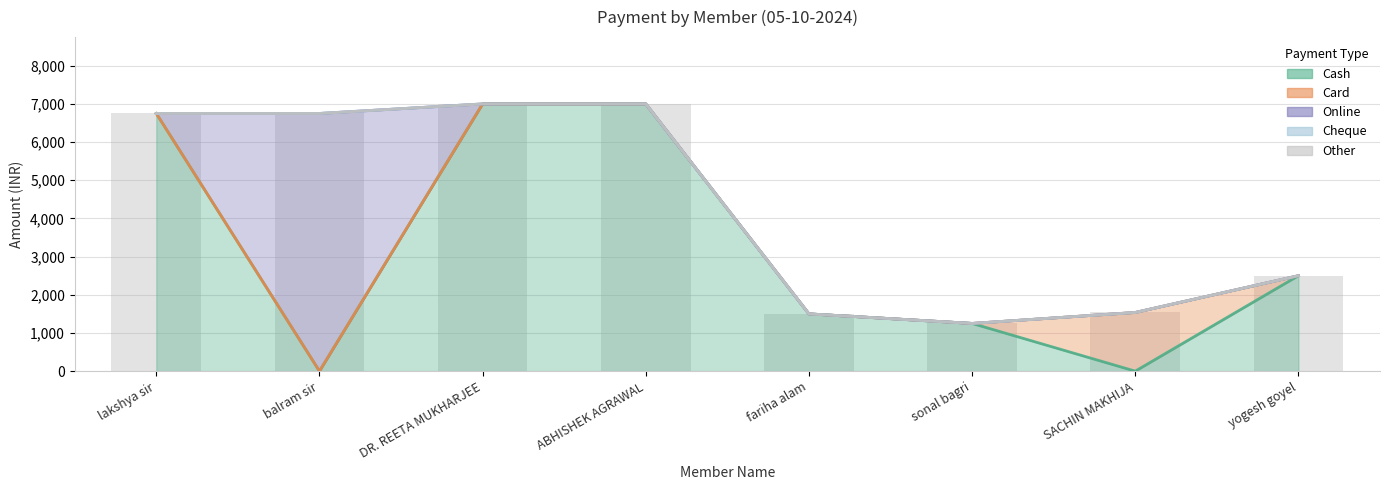

The value of Cash at SACHIN MAKHIJA is 2242. True or false?

False